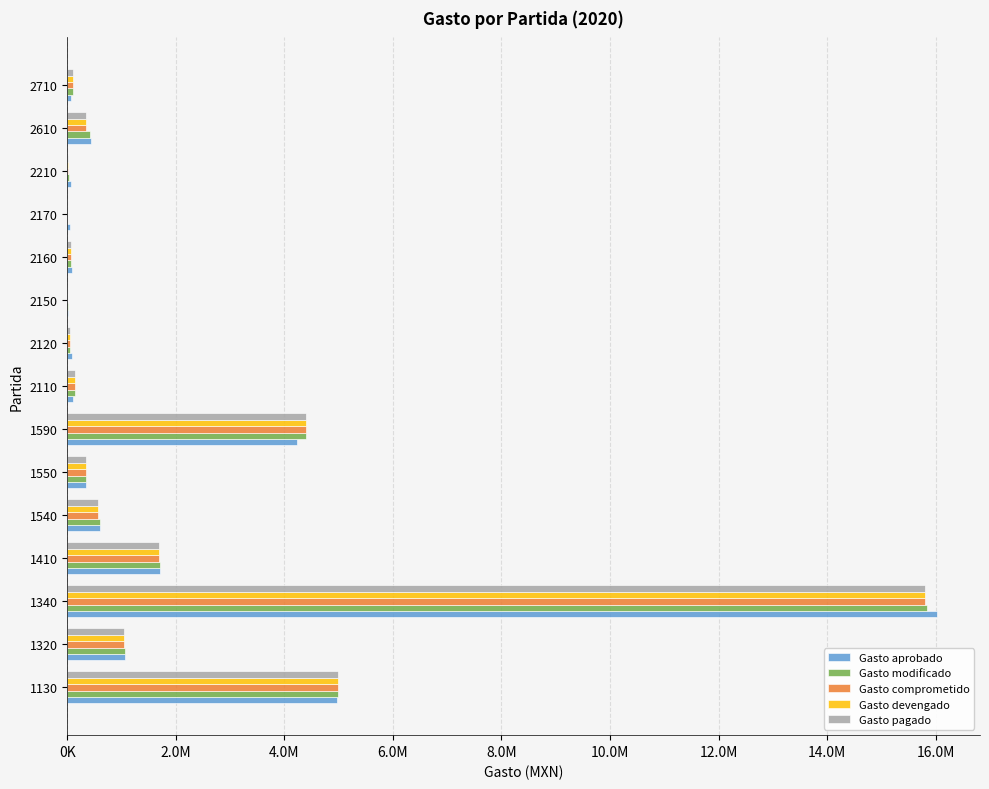

What is the greatest value displayed?

16016854.0